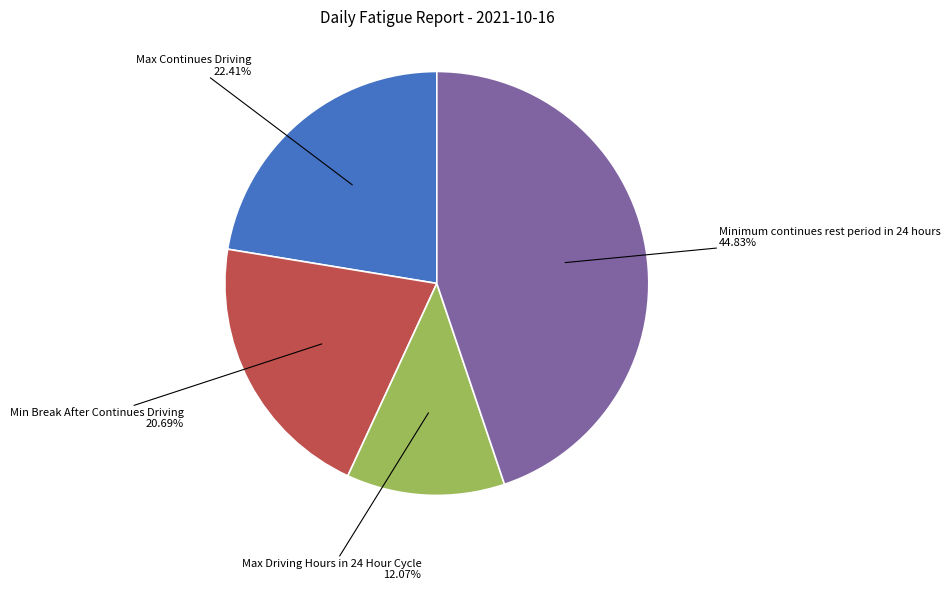

Is there a majority slice in this chart?

No